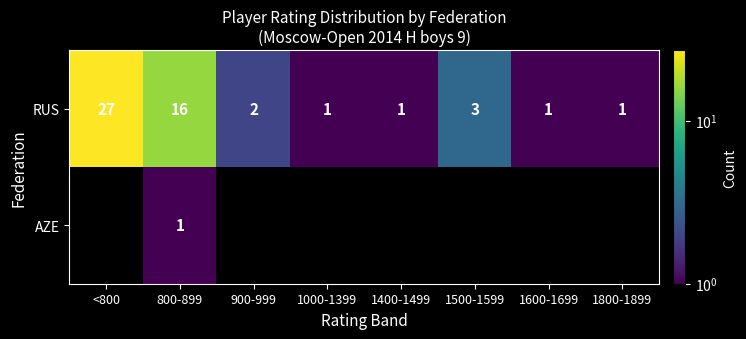

How many data points in RUS are less than 2?

4